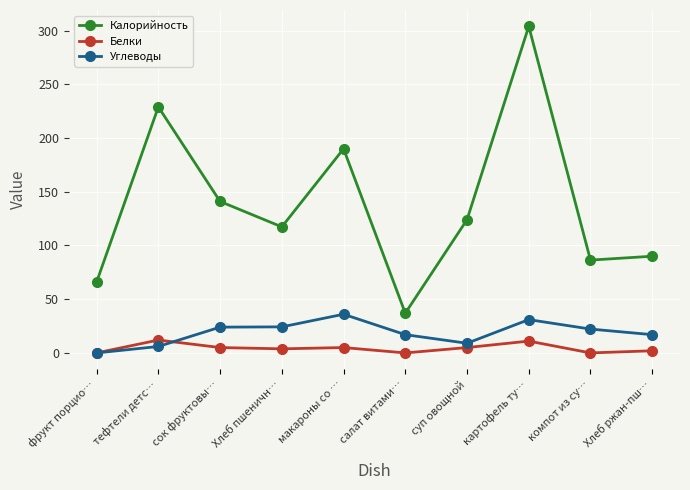

Between фрукт порцио… and макароны со …, which series saw the biggest shift?

Калорийность